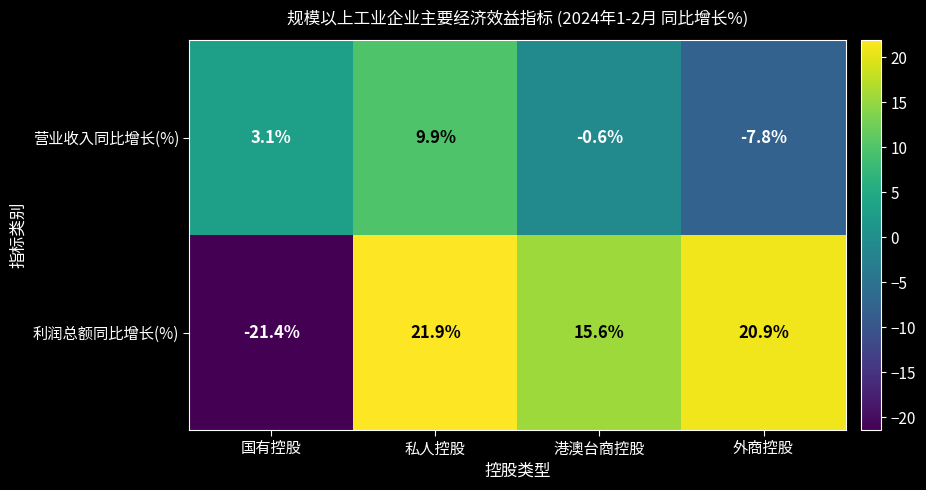

At which category is the sum across all series the highest?

私人控股